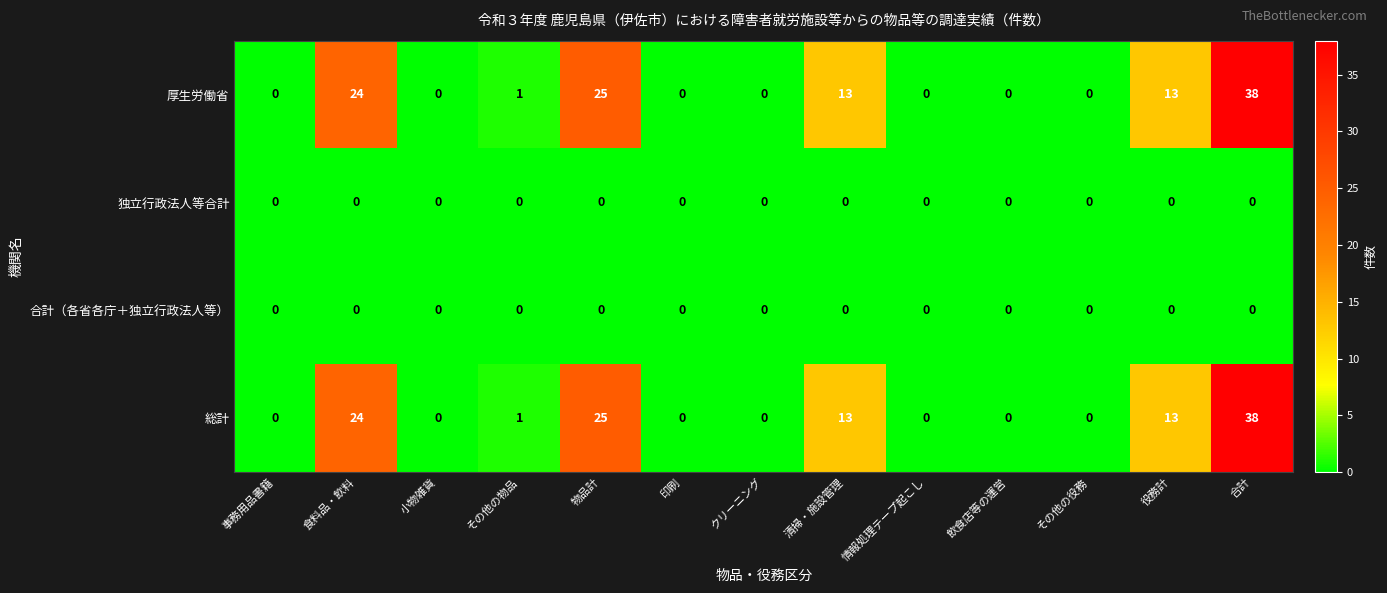

What is the difference between the highest and lowest values at 清掃・施設管理?

13